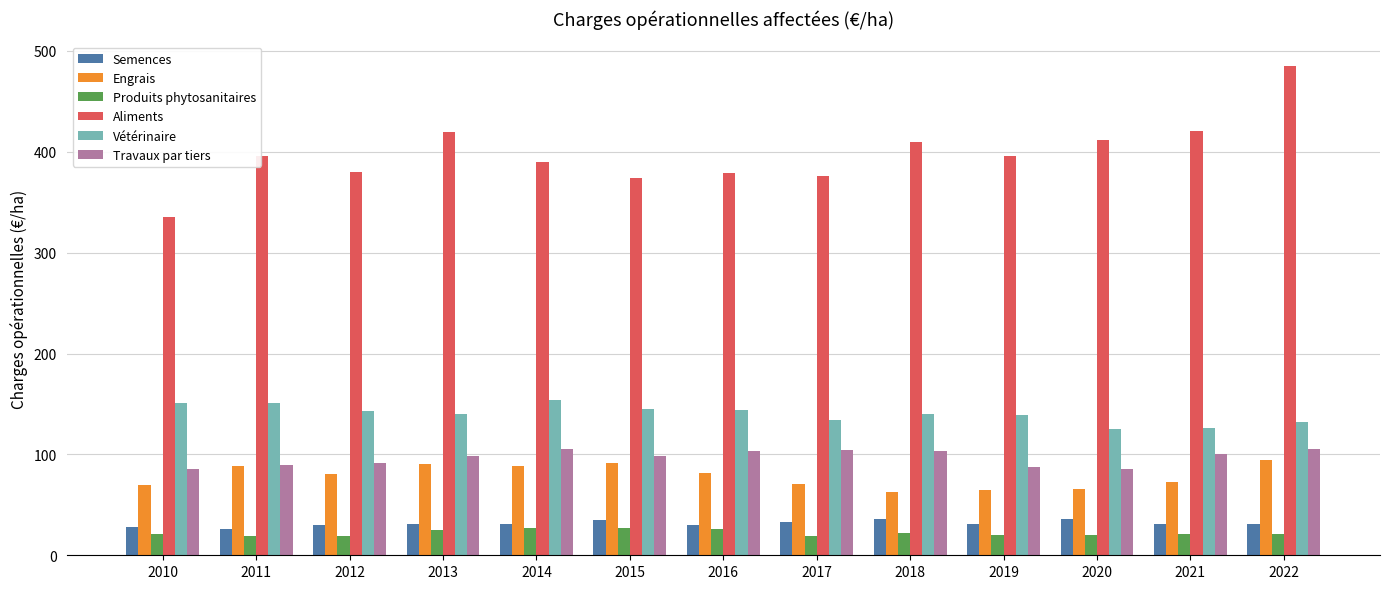

At which category is the sum across all series the highest?

2022